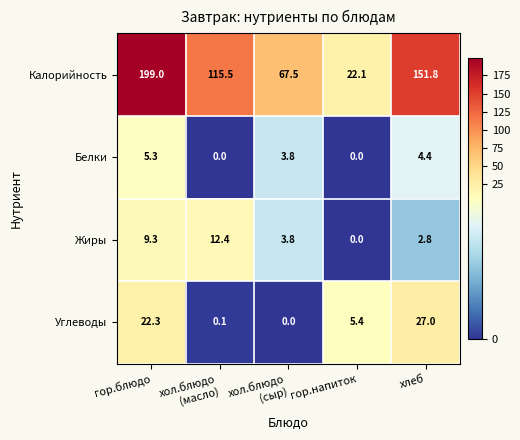

What is the greatest value displayed?

199.0